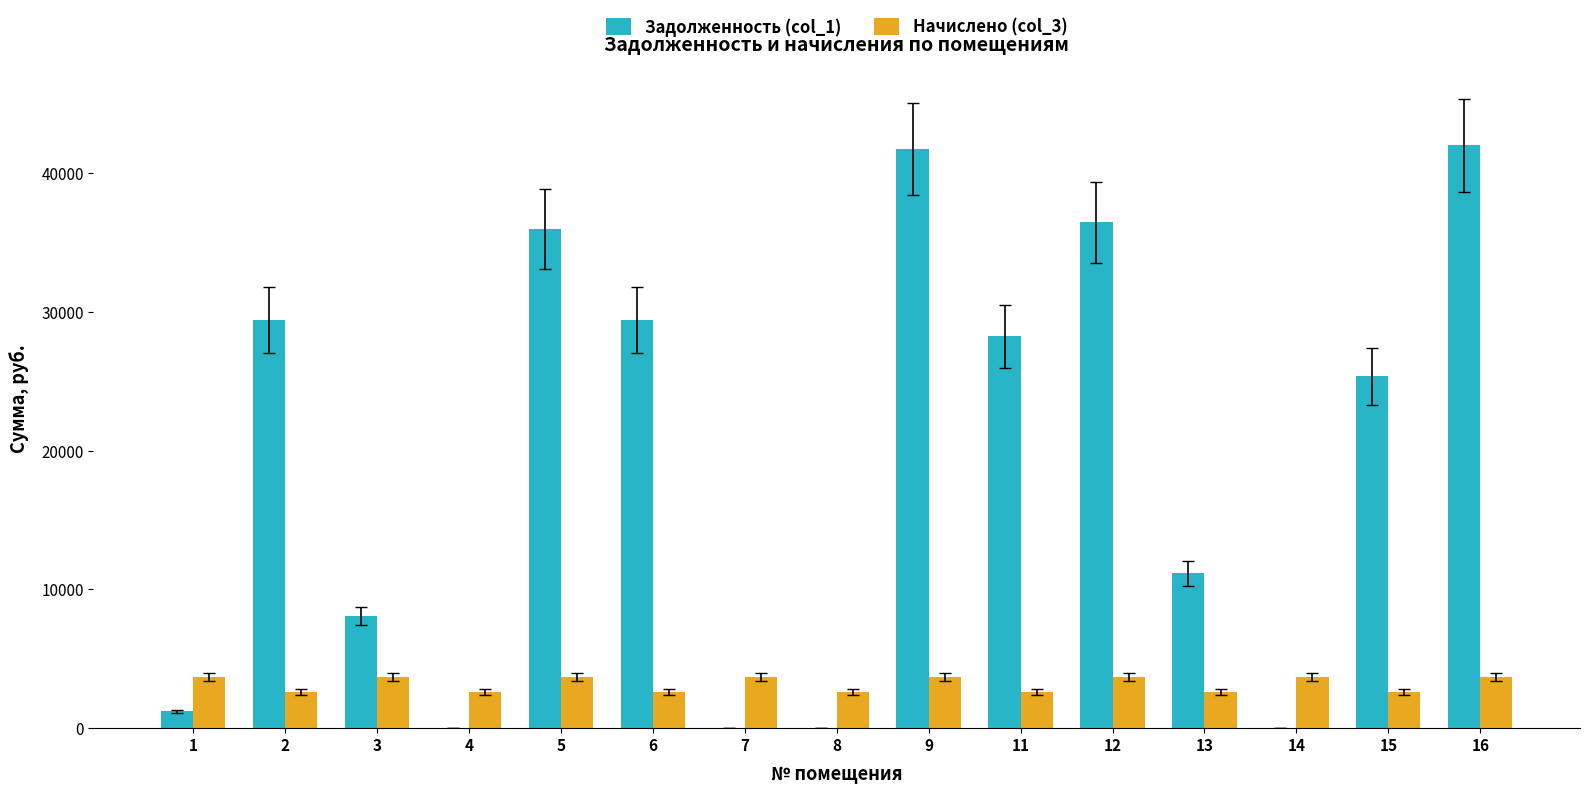

Is it true that Начислено (col_3) equals 5997.6 at 16?

False